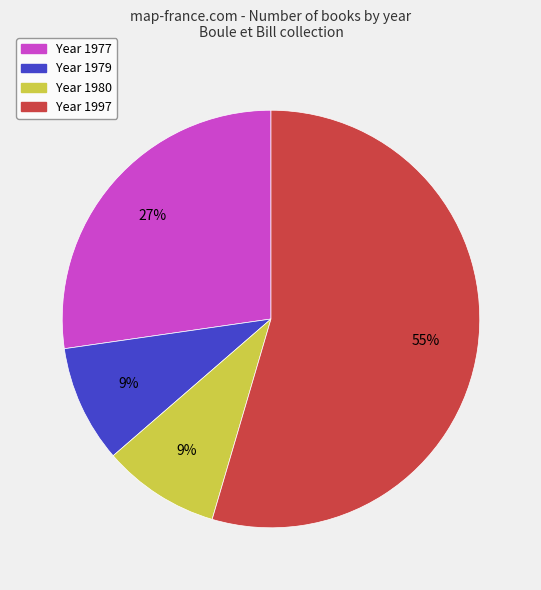

What is the ratio of the value at Year 1977 to the value at Year 1980?

3.0